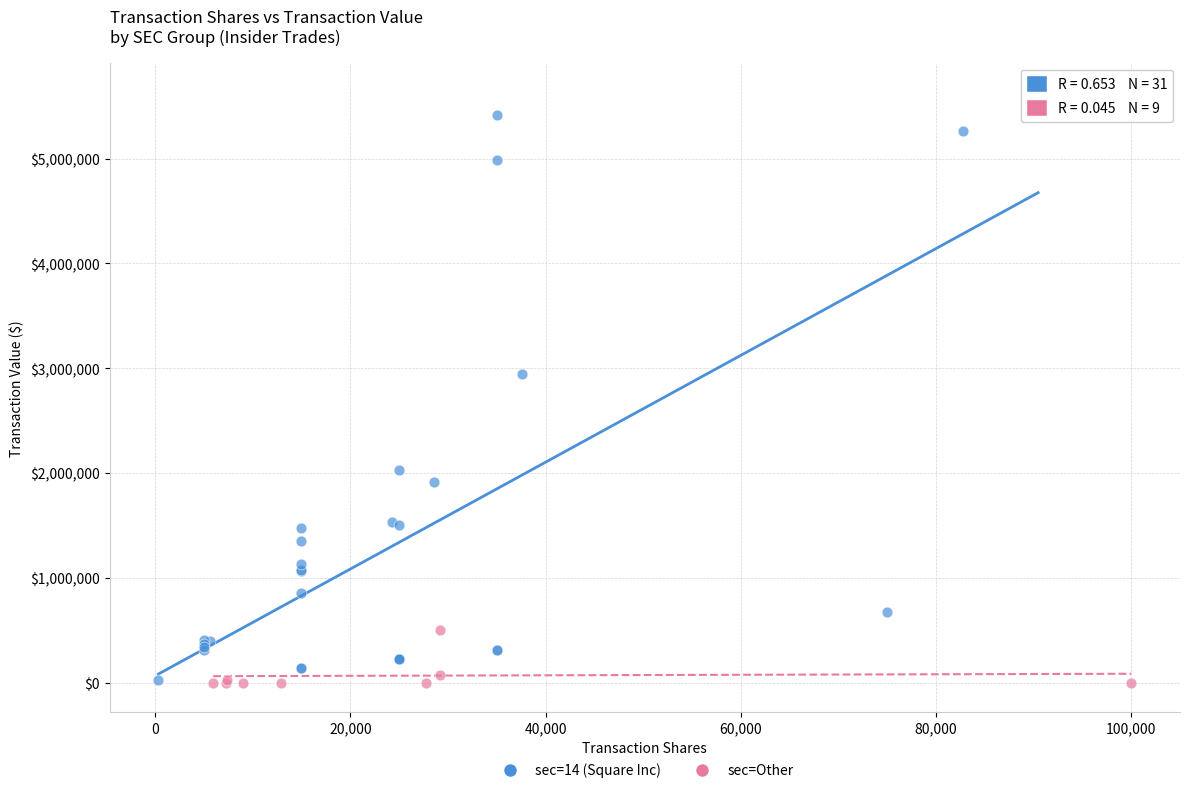

Which series has the widest spread of Y values?

sec=14 (Square Inc)